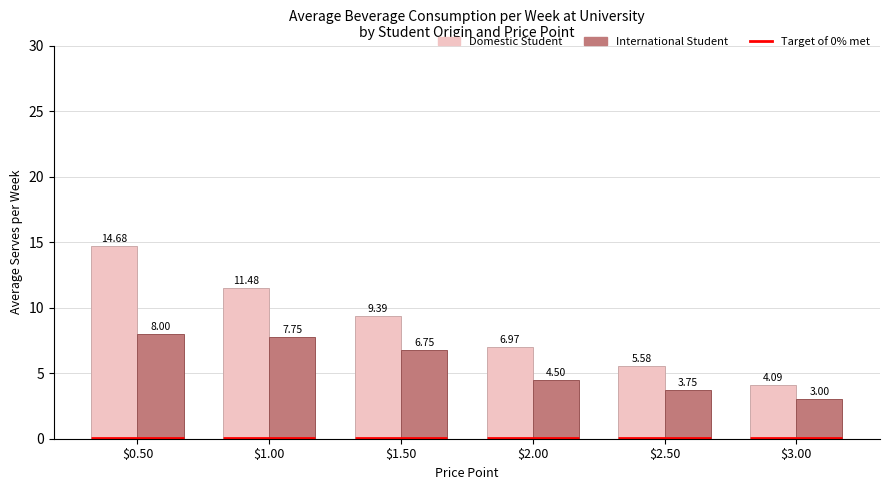

What is the difference between the second highest and minimum values in the Domestic Student series?

7.4